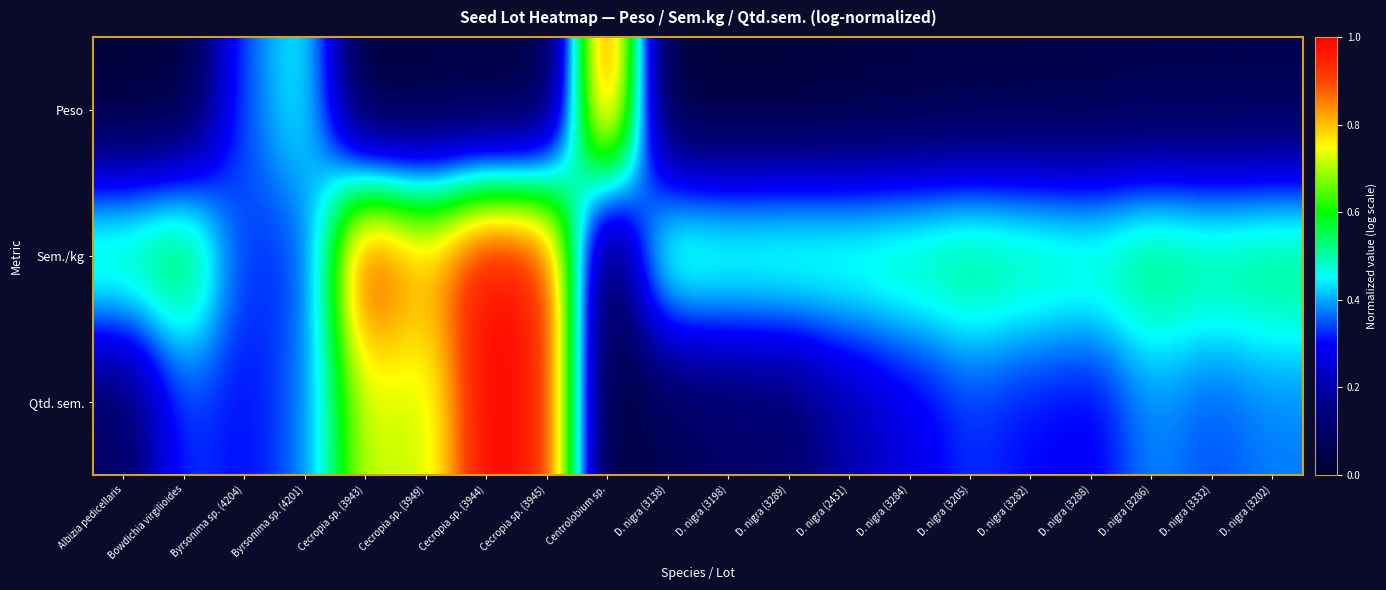

What is the maximum value shown in the chart?

1.0